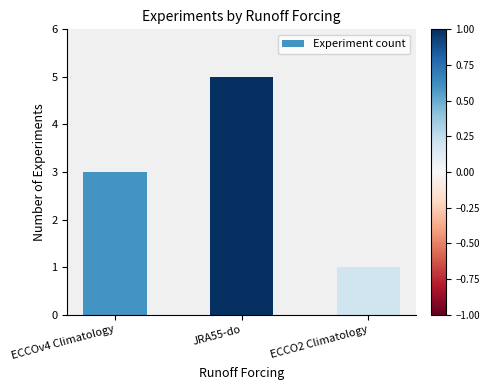

Which has a higher value, JRA55-do or ECCO2 Climatology?

JRA55-do